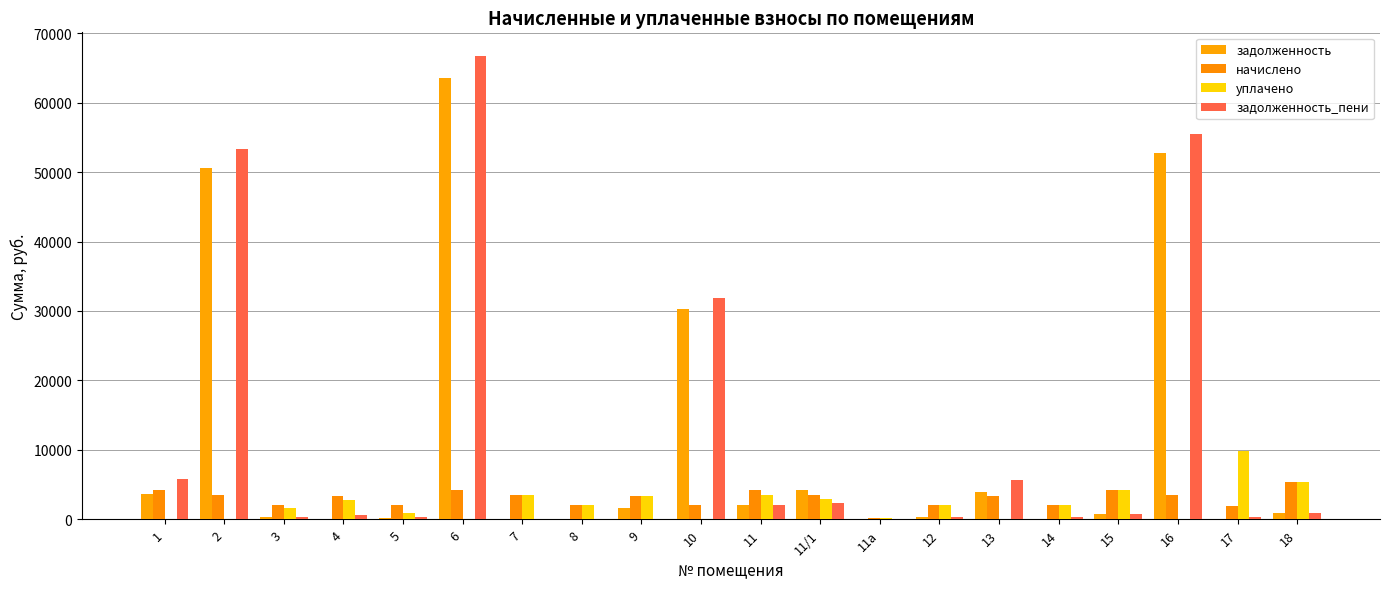

Reading left to right, transcribe all the data shown in this chart.

задолженность: 1=3574.3	2=50611.1	3=330.1	4=0.0	5=221.0	6=63508.2	7=0.0	8=0.0	9=1669.3	10=30310.2	11=2114.8	11/1=4156.2	11а=0.0	12=331.6	13=3891.9	14=0.3	15=709.3	16=52813.8	17=0.0	18=901.1
начислено: 1=4273.4	2=3548.8	3=1980.8	4=3324.7	5=2011.6	6=4251.5	7=3553.1	8=1985.2	9=3337.9	10=2029.1	11=4225.1	11/1=3553.1	11а=175.7	12=1989.6	13=3316.0	14=2011.6	15=4255.9	16=3535.6	17=1976.4	18=5406.5
уплачено: 1=0.0	2=0.0	3=1650.7	4=2770.6	5=891.6	6=0.0	7=3553.6	8=1985.2	9=3338.1	10=0.0	11=3520.9	11/1=2960.9	11а=175.7	12=1989.6	13=0.0	14=2011.6	15=4255.9	16=0.0	17=9882.0	18=5406.5
задолженность_пени: 1=5778.3	2=53317.1	3=330.1	4=554.1	5=335.3	6=66800.2	7=0.0	8=0.0	9=4.1	10=31881.3	11=2120.4	11/1=2384.6	11а=0.0	12=331.6	13=5625.2	14=335.5	15=709.3	16=55551.5	17=329.4	18=901.1